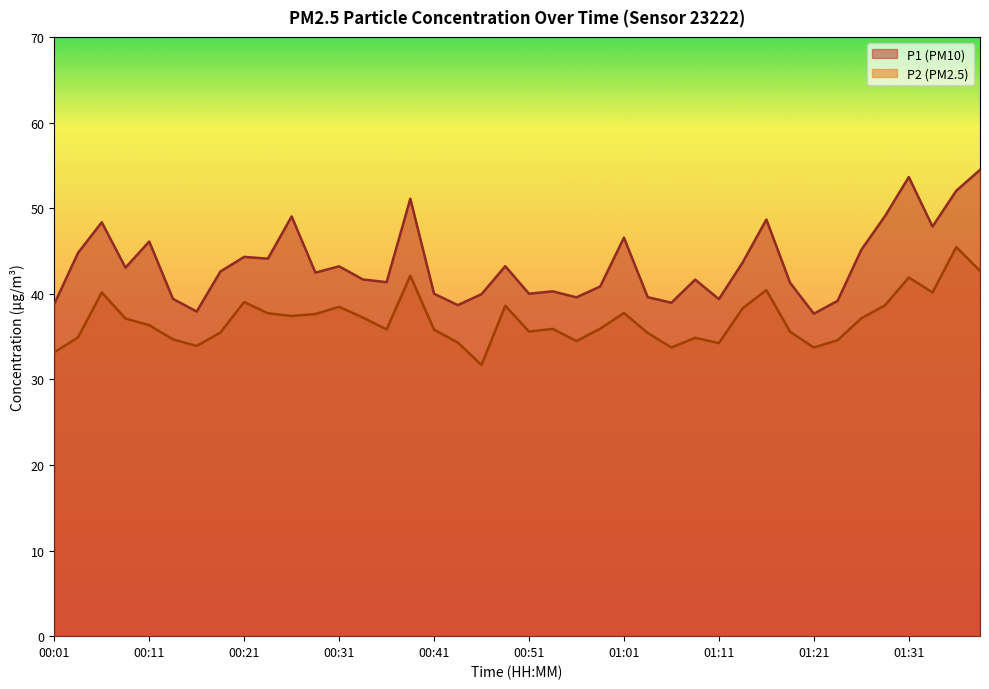

Reading left to right, transcribe all the data shown in this chart.

P1: 00:01=38.8	00:04=44.8	00:06=48.4	00:09=43.0	00:11=46.1	00:14=39.4	00:16=37.9	00:19=42.6	00:21=44.3	00:24=44.1	00:26=49.0	00:29=42.5	00:31=43.2	00:34=41.7	00:36=41.4	00:39=51.1	00:41=40.0	00:44=38.7	00:46=40.0	00:49=43.2	00:51=40.0	00:54=40.3	00:56=39.6	00:59=40.9	01:01=46.5	01:04=39.6	01:06=39.0	01:09=41.6	01:11=39.4	01:14=43.6	01:16=48.7	01:19=41.3	01:21=37.7	01:24=39.2	01:26=45.1	01:29=49.1	01:31=53.6	01:34=47.9	01:36=52.0	01:39=54.5
P2: 00:01=33.1	00:04=34.9	00:06=40.1	00:09=37.1	00:11=36.3	00:14=34.7	00:16=33.9	00:19=35.5	00:21=39.0	00:24=37.7	00:26=37.4	00:29=37.6	00:31=38.5	00:34=37.2	00:36=35.8	00:39=42.1	00:41=35.8	00:44=34.3	00:46=31.7	00:49=38.6	00:51=35.6	00:54=35.9	00:56=34.5	00:59=35.9	01:01=37.8	01:04=35.4	01:06=33.7	01:09=34.9	01:11=34.2	01:14=38.3	01:16=40.4	01:19=35.5	01:21=33.7	01:24=34.6	01:26=37.1	01:29=38.6	01:31=41.9	01:34=40.1	01:36=45.5	01:39=42.7